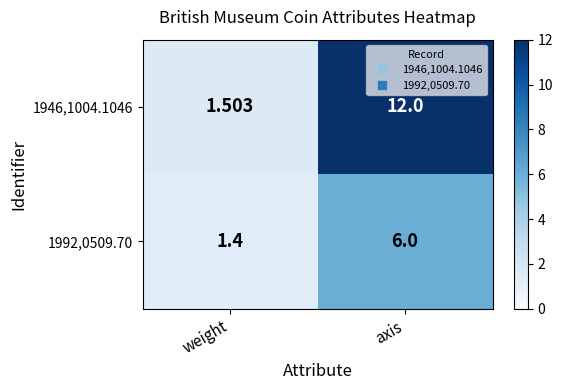

At which label is 1992,0509.70 closest to 3?

weight